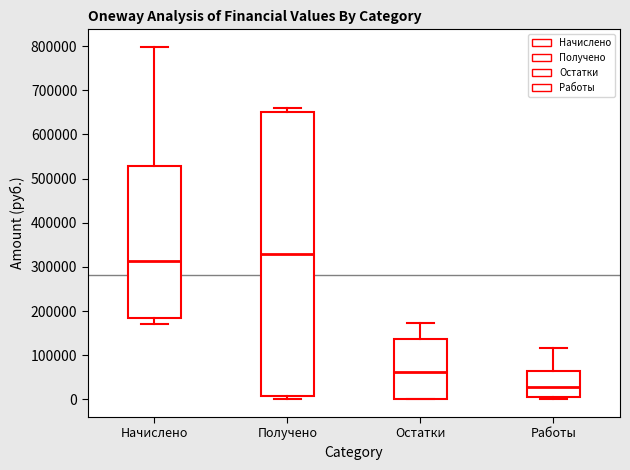

Reading left to right, transcribe this box plot: for each box, give where its median line is, the range the box spans, and where its two whiskers end, as read against the y-axis. The values are not printed on the chart, so give them approximately, as read against the axis.

Начислено: median 310000, box 180000 to 530000, whiskers 170000 to 800000
Получено: median 330000, box 10000 to 650000, whiskers 0 to 660000
Остатки: median 60000, box 0 to 140000, whiskers 0 to 170000
Работы: median 30000, box 10000 to 70000, whiskers 0 to 120000